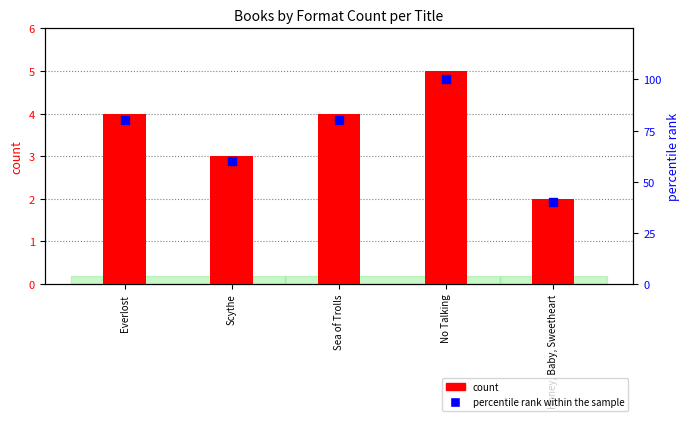

Is the value of percentile rank within the sample at Scythe greater than the value of count at Scythe?

Yes